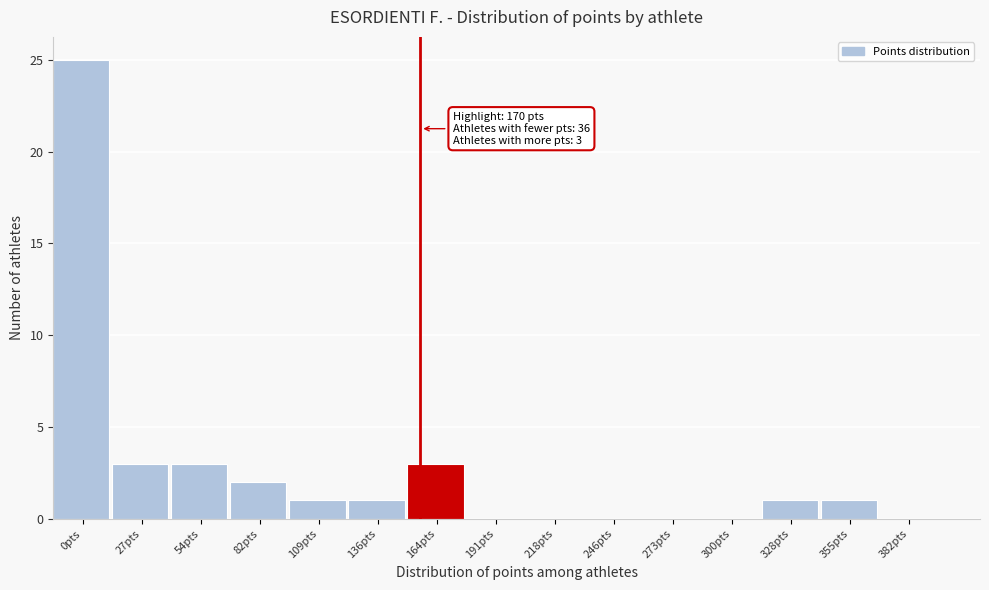

Reading left to right, transcribe all the data shown in this chart.

0pts=25	27pts=3	54pts=3	82pts=2	109pts=1	136pts=1	164pts=3	191pts=0	218pts=0	246pts=0	273pts=0	300pts=0	328pts=1	355pts=1	382pts=0